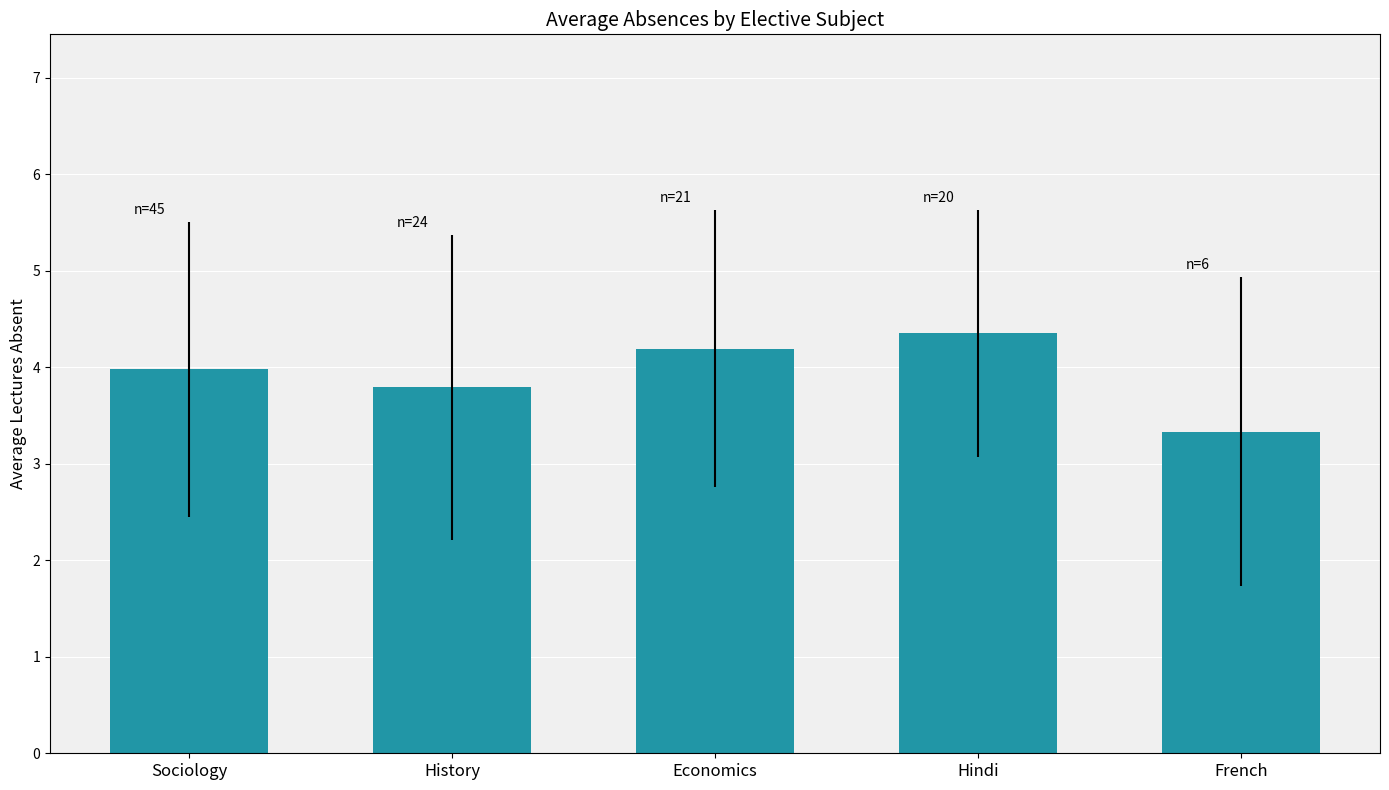

Which category has the lowest value across all series?

French